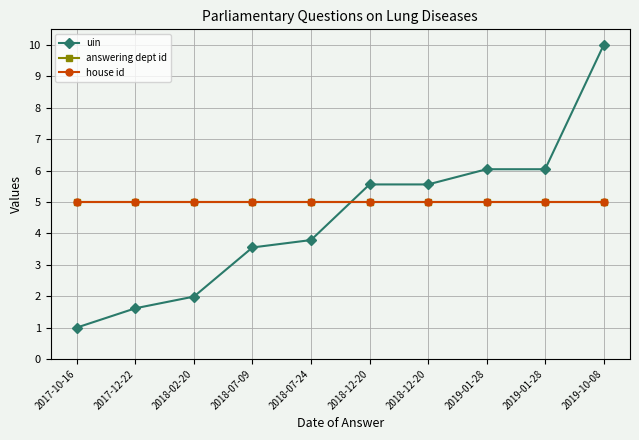

What is the average value of the house id series?

5.0